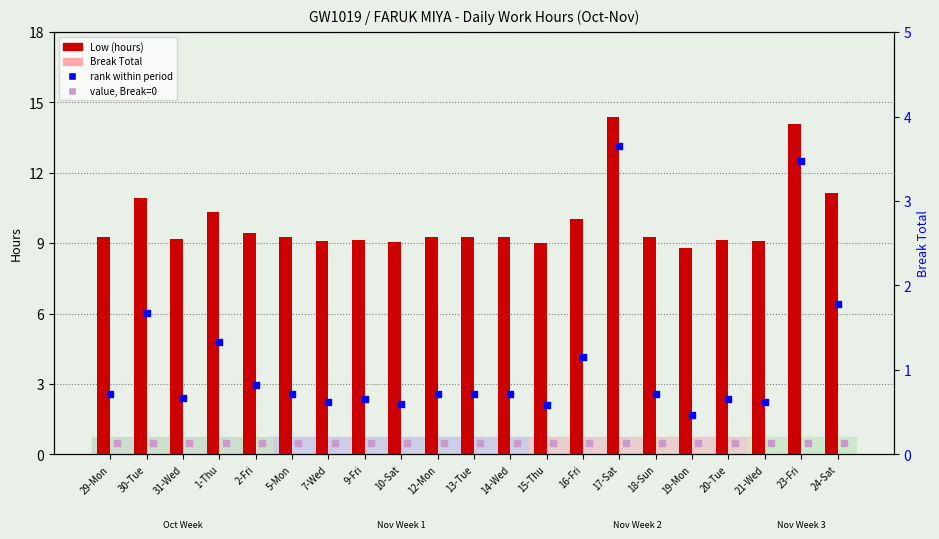

What are all the series names shown in the legend?

Low (hours), Break Total, value, Break=0, rank within period